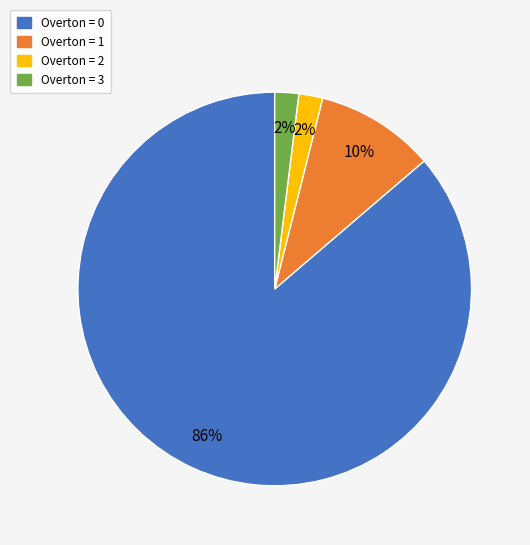

What is the ratio of the value at Overton = 3 to the value at Overton = 2?

1.0